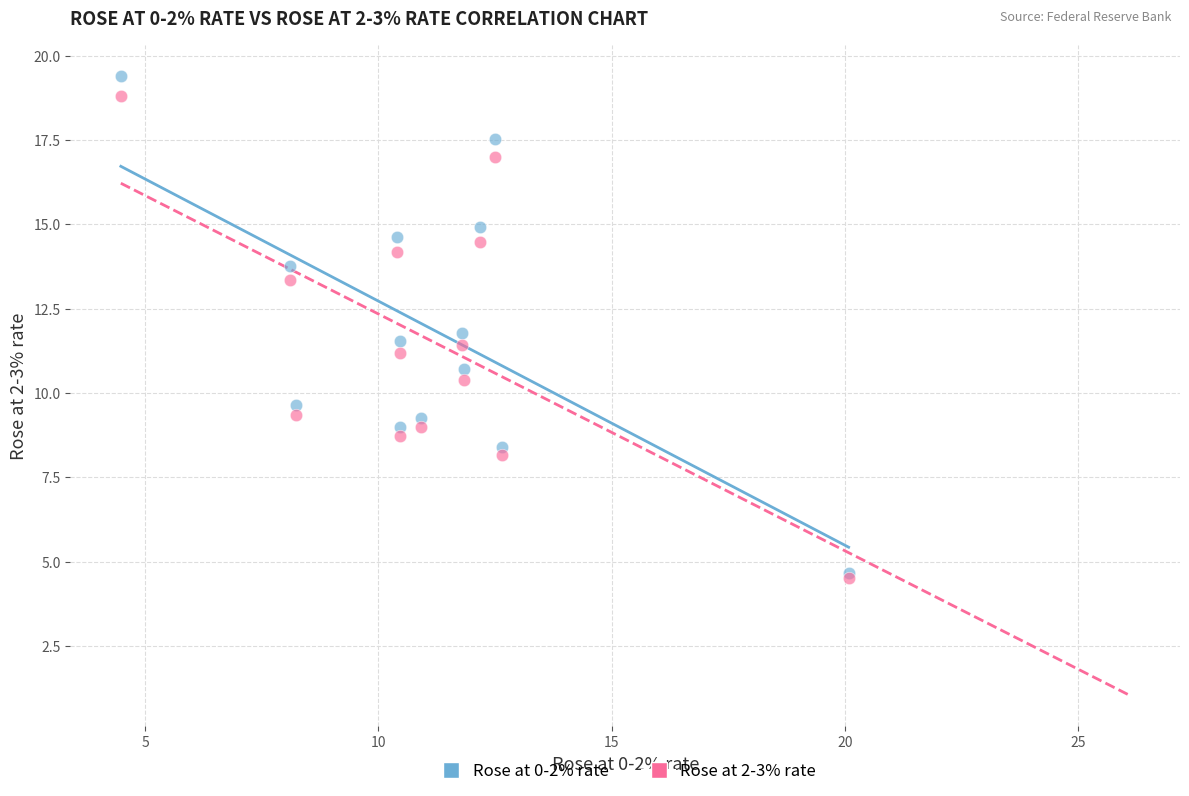

What are all the series names shown in the legend?

Rose at 0-2% rate, Rose at 2-3% rate